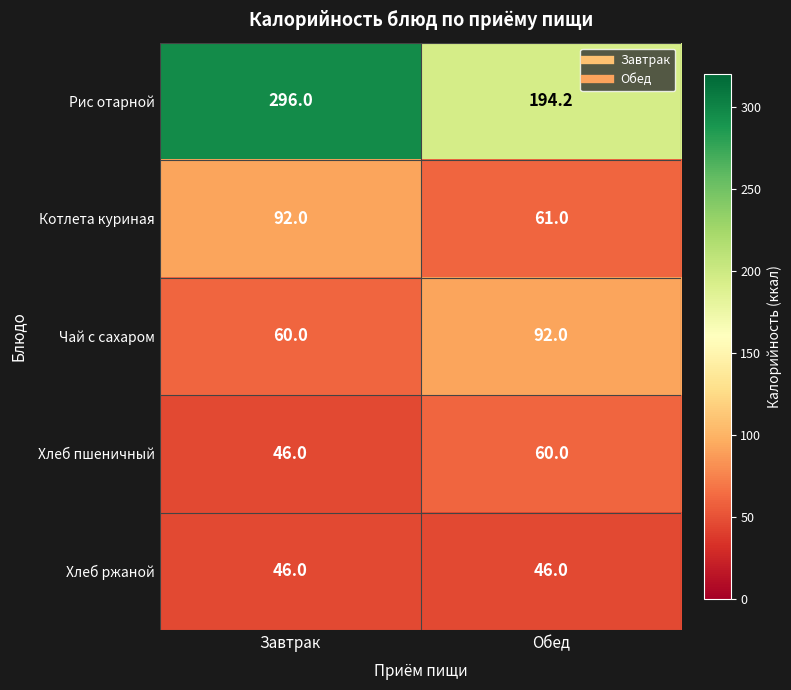

What is the average value of the Котлета куриная series?

76.5